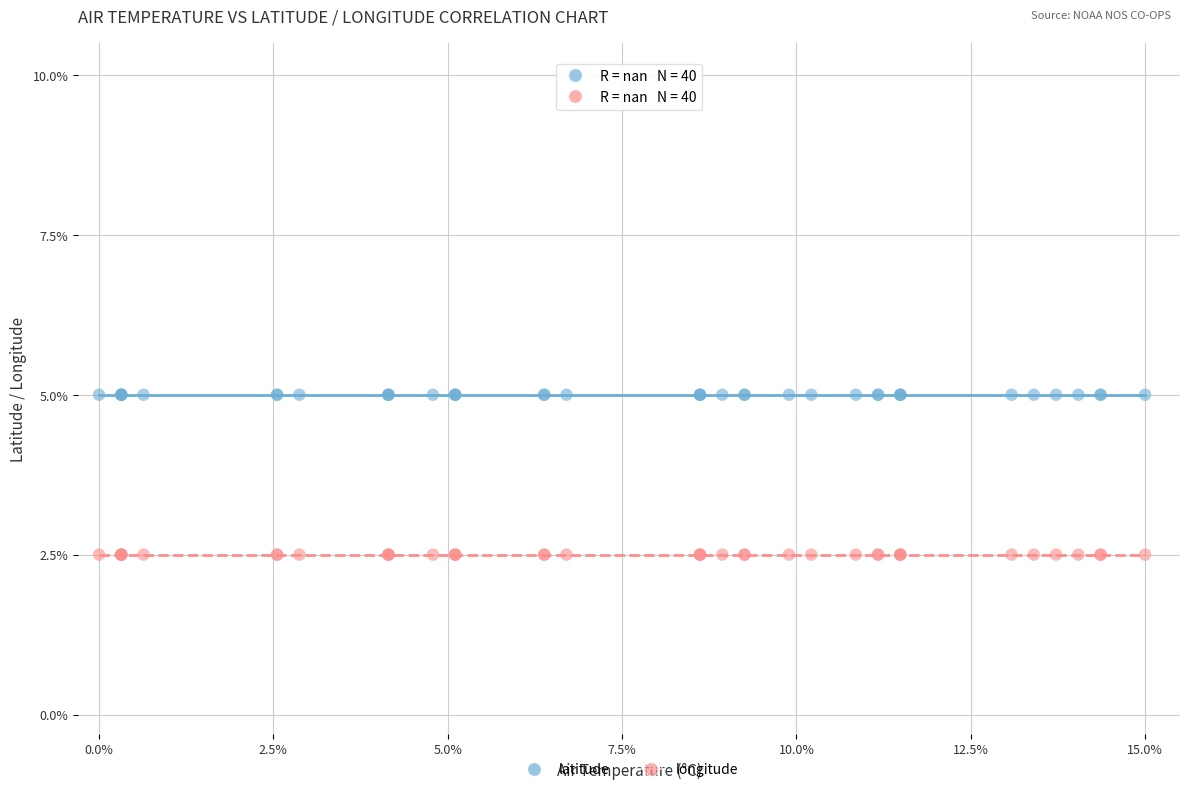

Which series contains the lowest Y value?

longitude